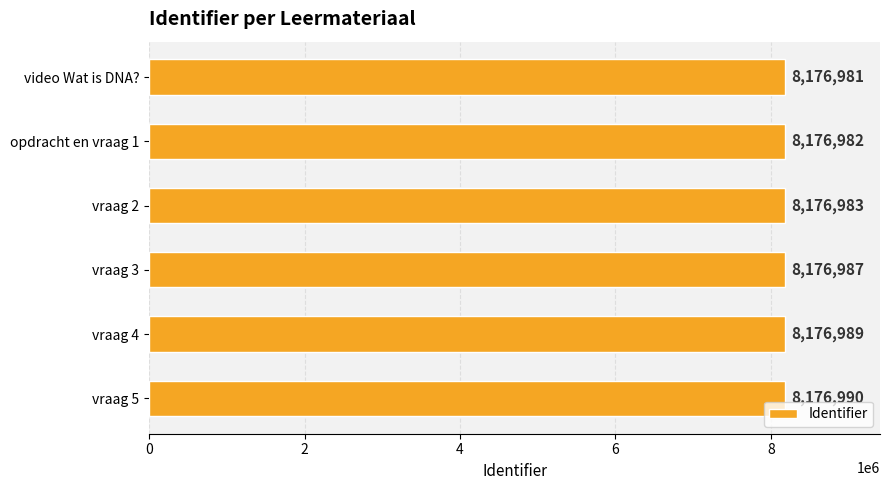

Which has a higher value, vraag 5 or video Wat is DNA??

vraag 5